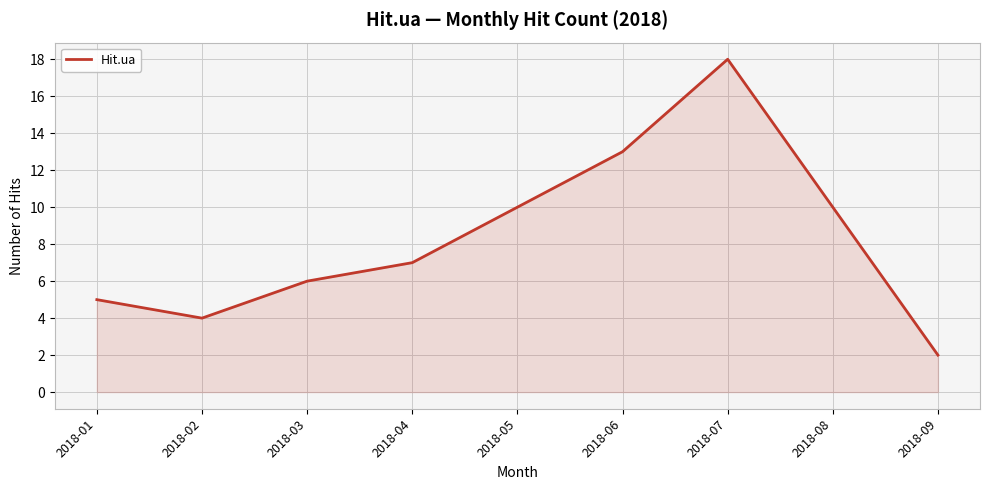

Between 2018-06 and 2018-02, which is larger?

2018-06